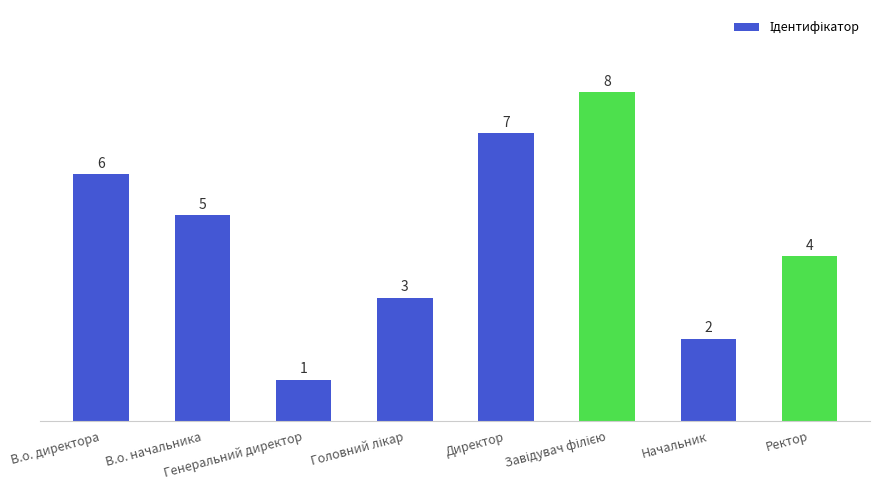

Between В.о. директора and Директор, which is larger?

Директор